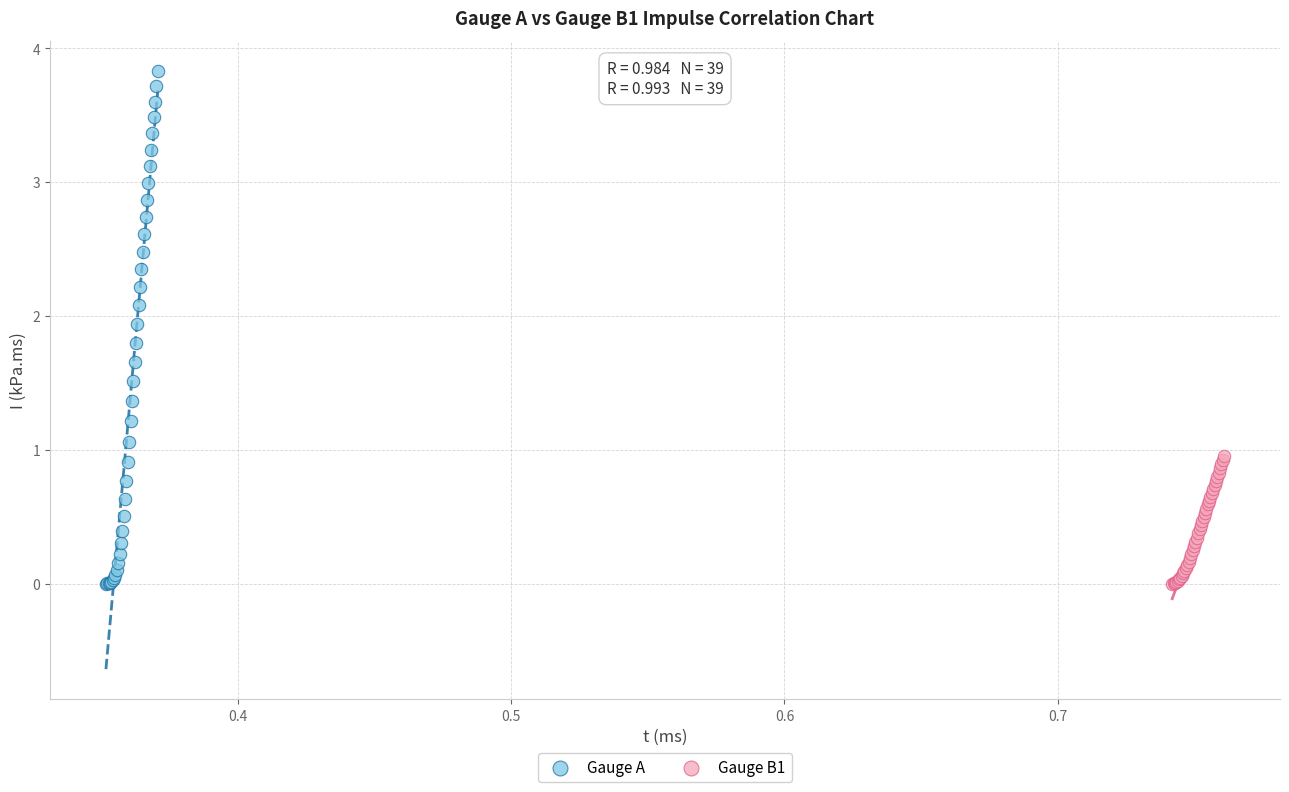

Which series has the widest spread of Y values?

Gauge A